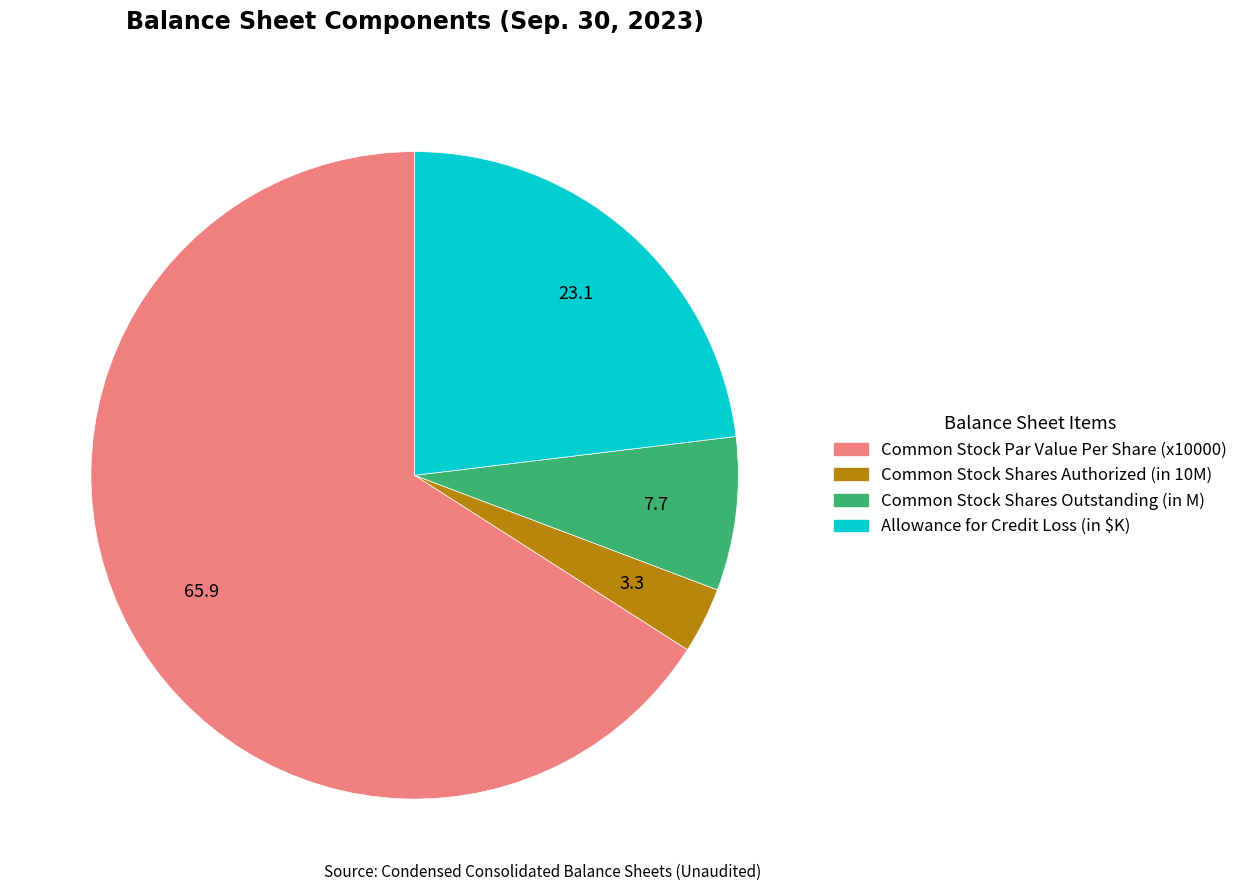

Is there a majority slice in this chart?

Yes